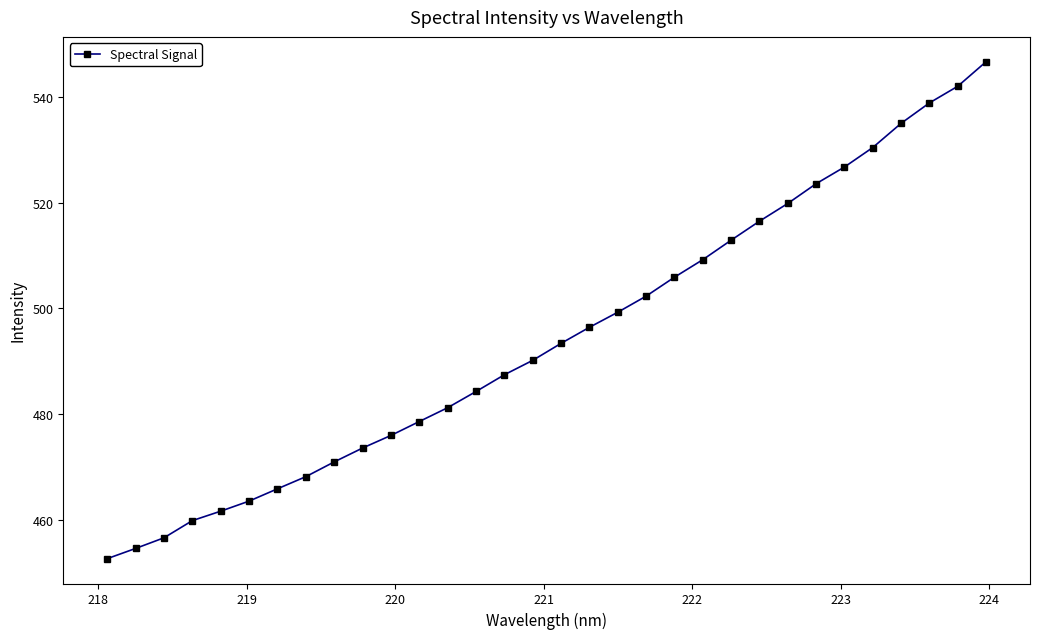

True or false: there are more than 2 points higher than both neighbors.

False